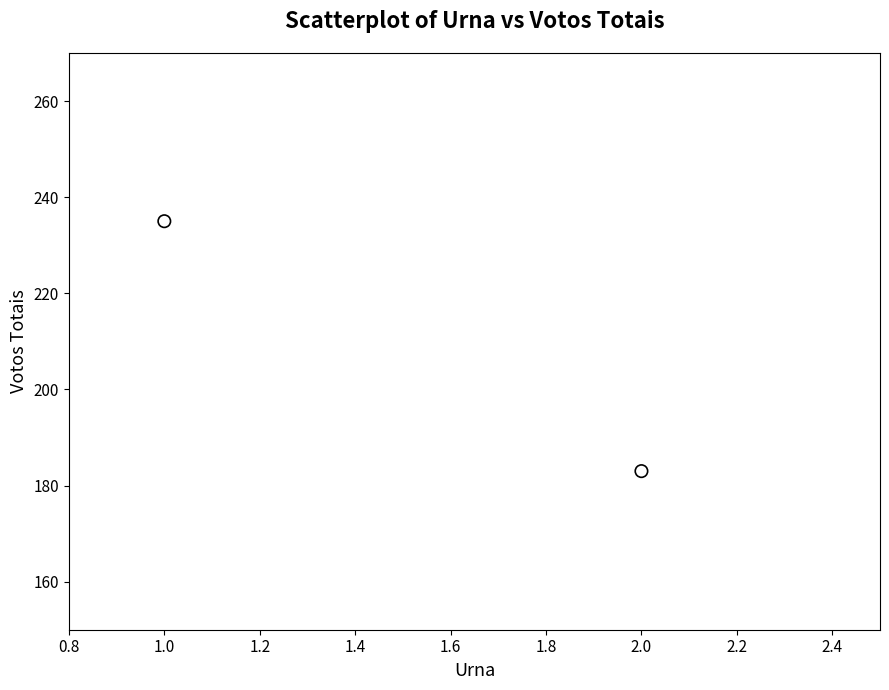

What is the average Y value?

209